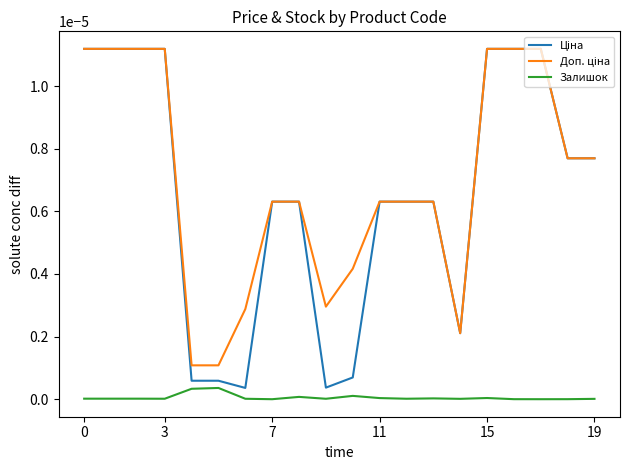

True or false: Залишок has more than 2 interior local peaks.

True